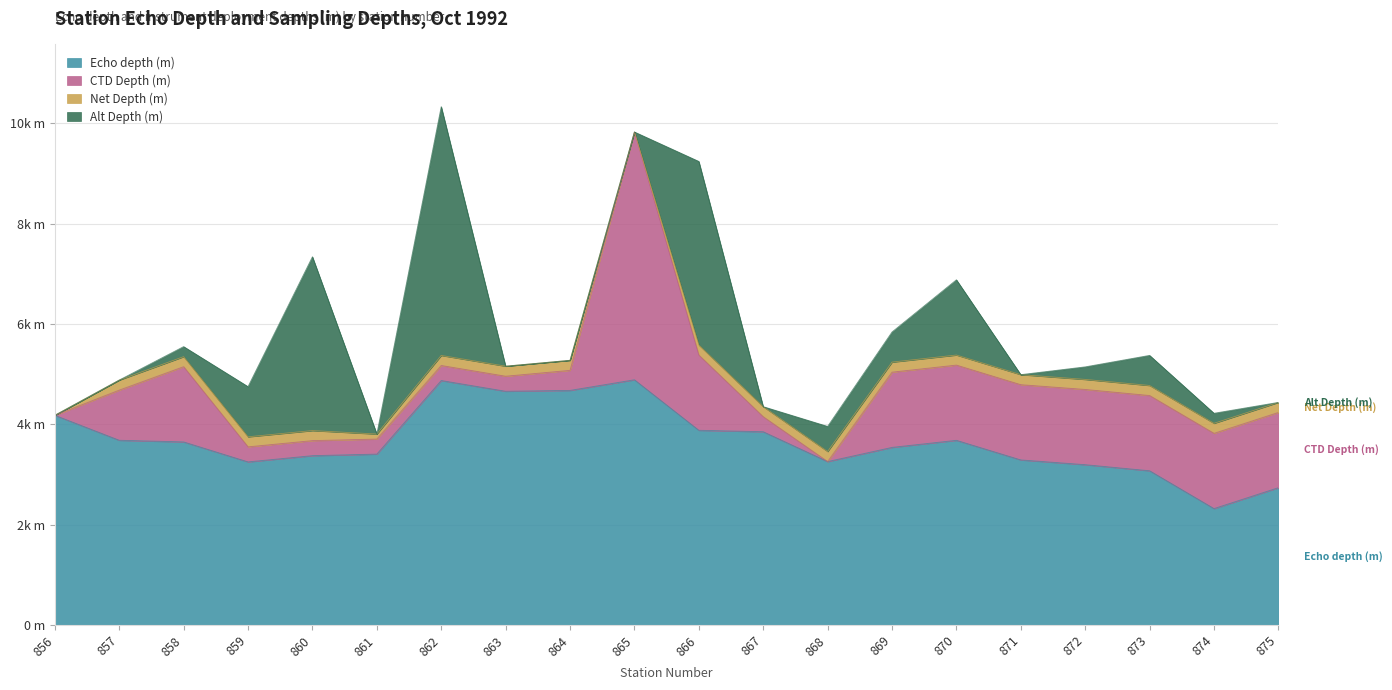

What is the highest value of the Net Depth (m) series?

200